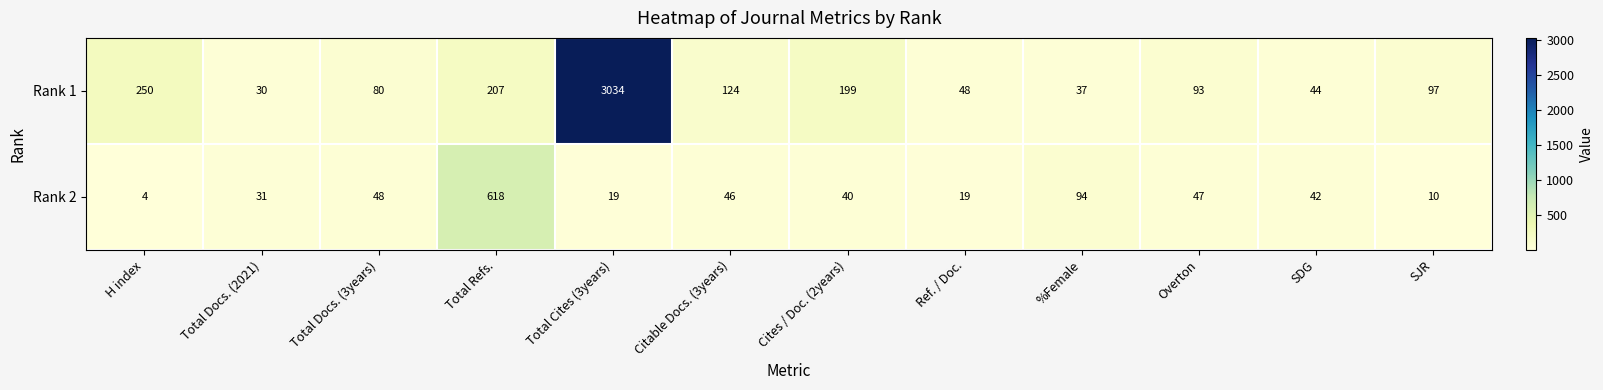

True or false: Rank 2 has a value of 1041 at Total Refs..

False